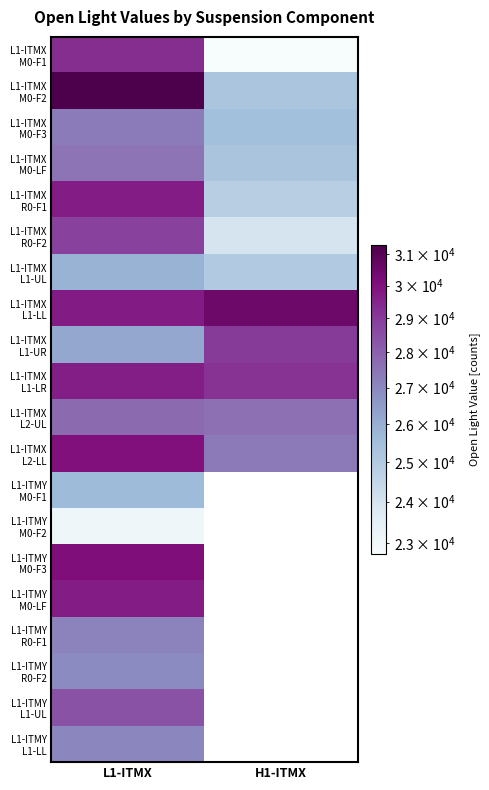

What is the minimum value shown in the chart?

22745.0